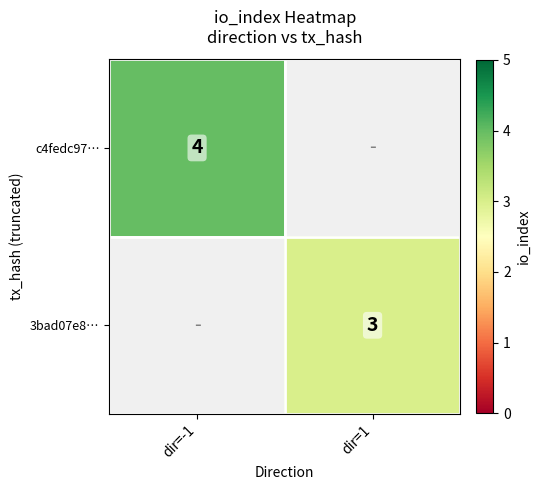

Is it true that c4fedc97… equals 6 at dir=-1?

False